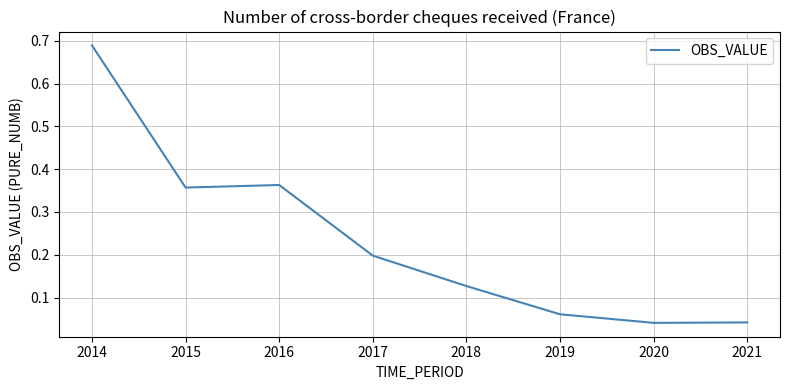

How many series are shown in this chart?

1